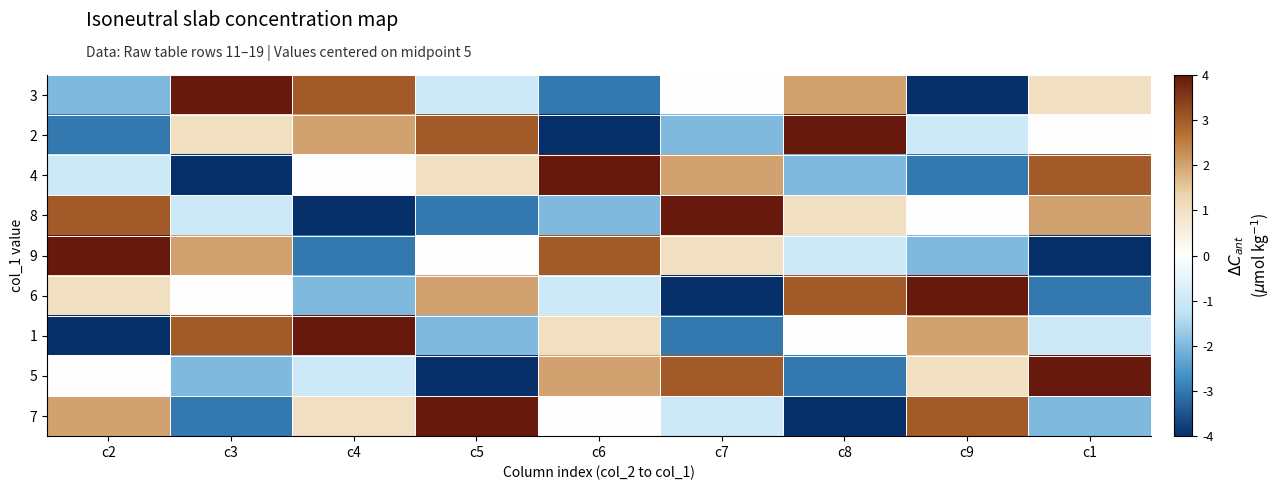

Rank the series by their maximum value, from highest to lowest.

3, 2, 4, 8, 9, 6, 1, 5, 7